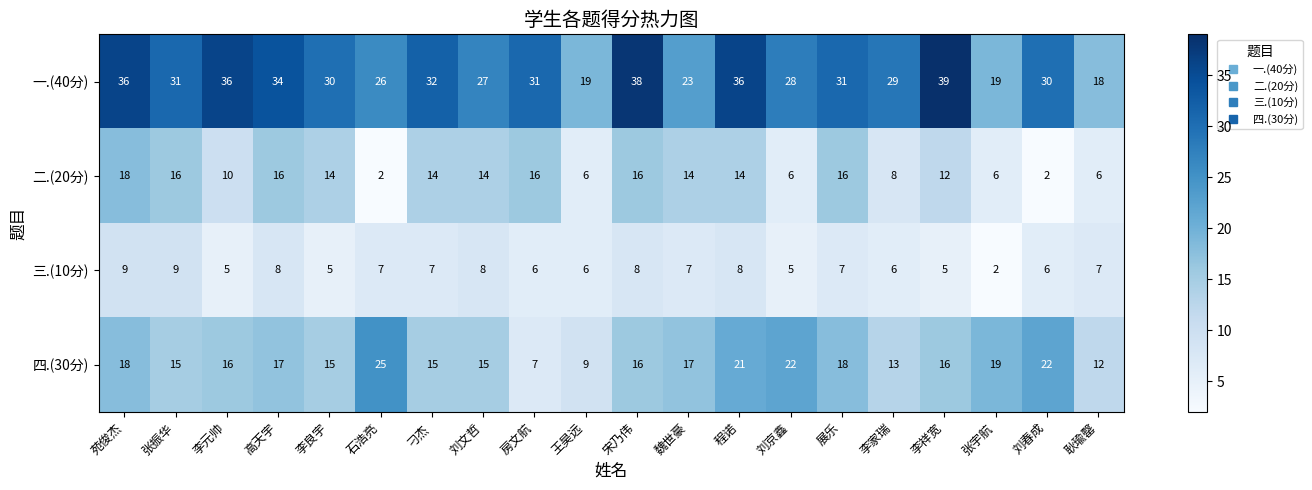

The value of 四.(30分) at 石浩亮 is 25. True or false?

True